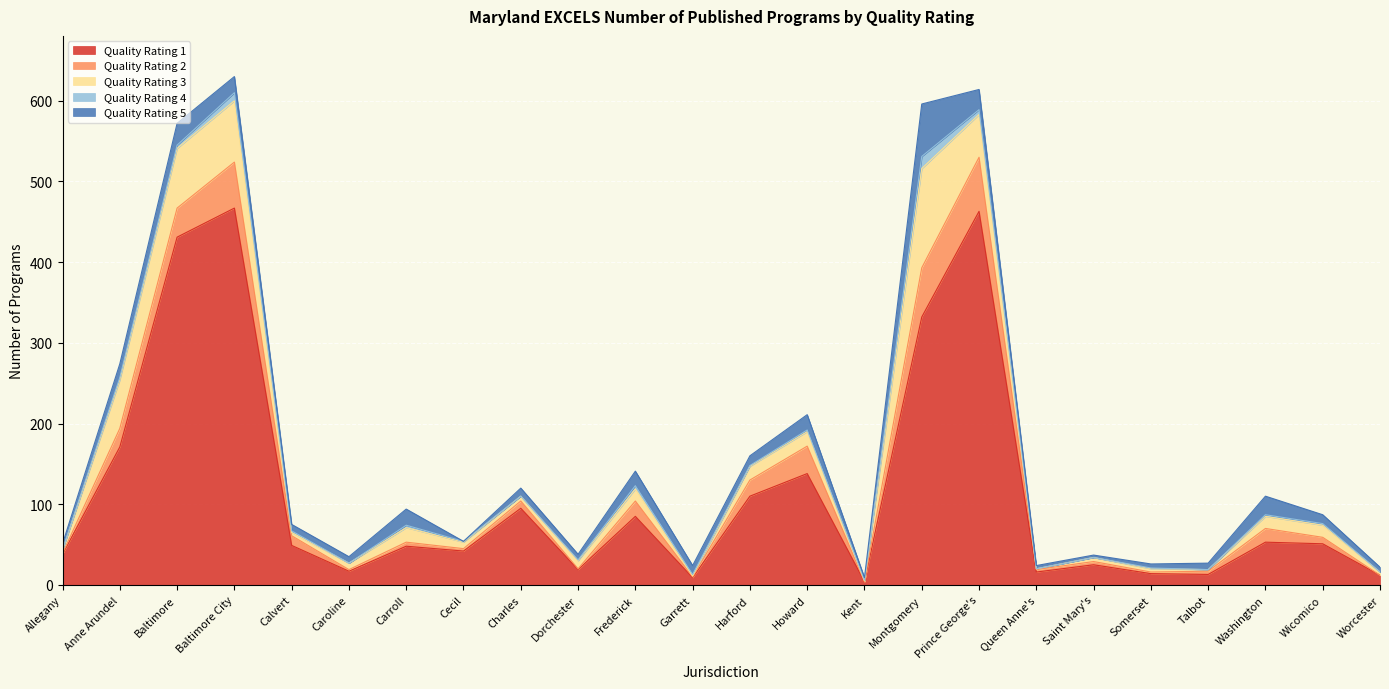

The Quality Rating 4 series shows 3 at Garrett. True or false?

False